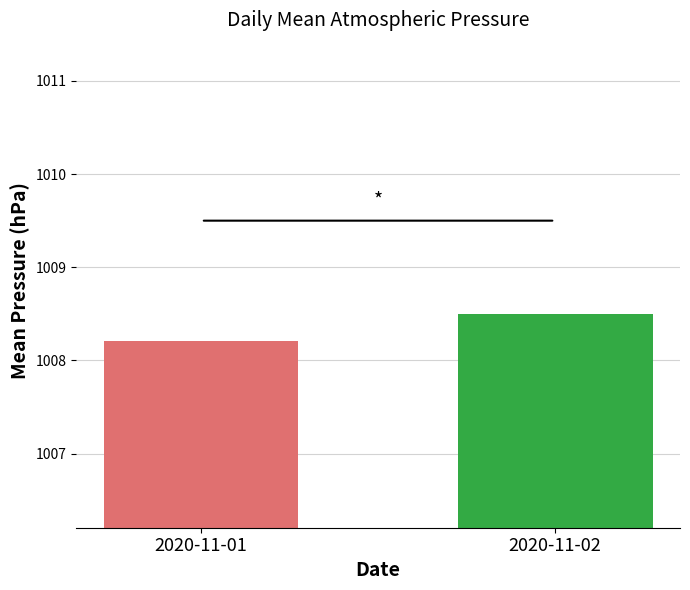

At which label is the value closest to 1008?

2020-11-01